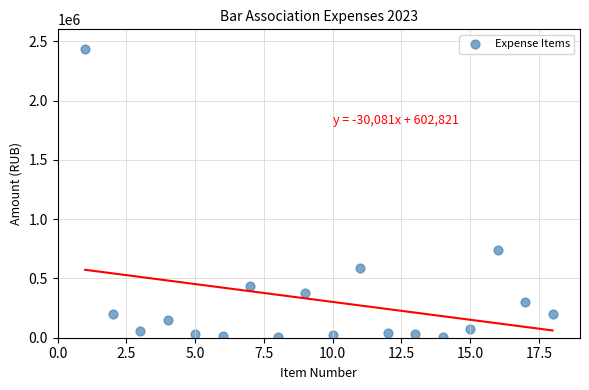

What is the range of Y values (max minus min)?

2425329